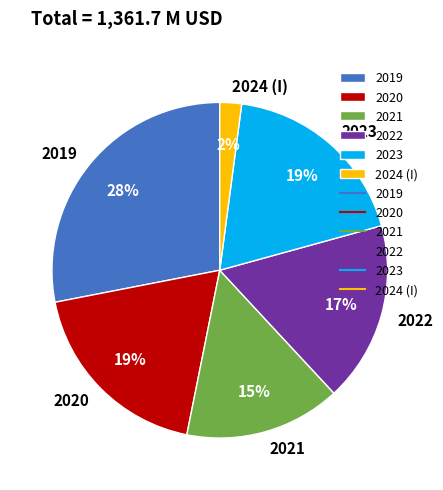

Is there a majority slice in this chart?

No